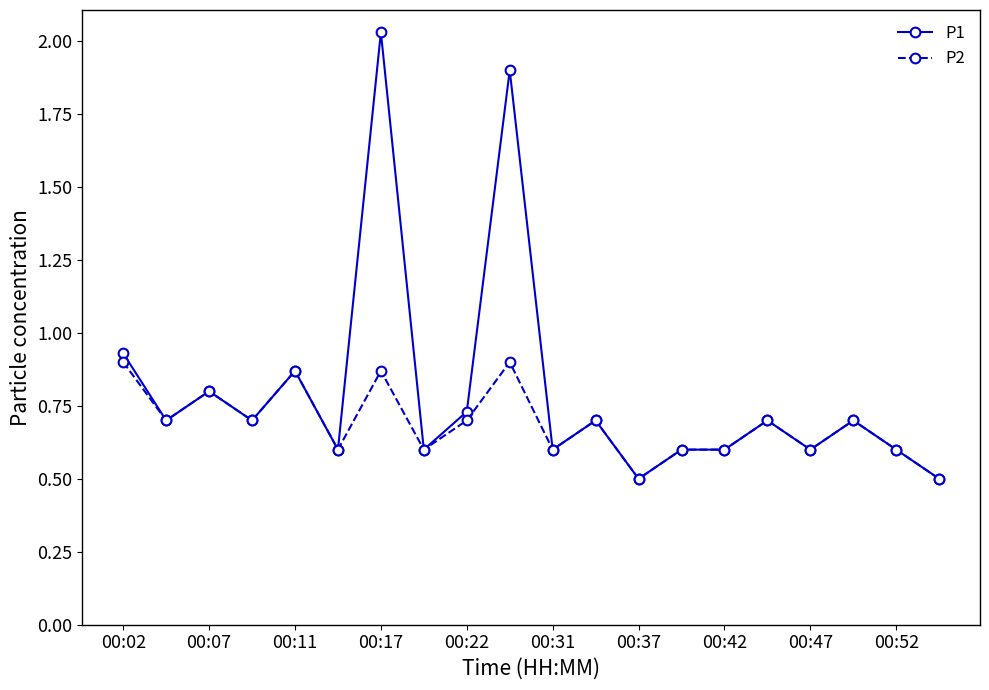

True or false: P1 has more than 2 points higher than both neighbors.

True